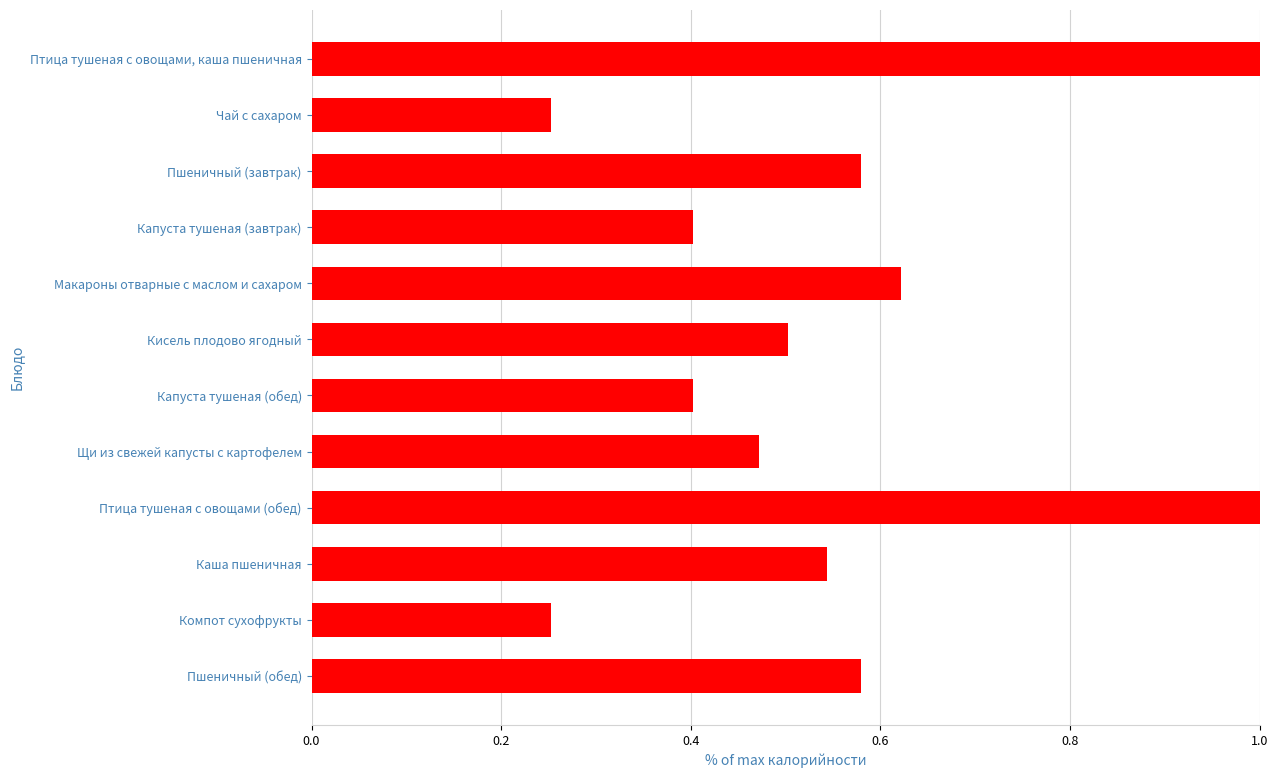

What is the label of the 2nd bar from the bottom?

Компот сухофрукты